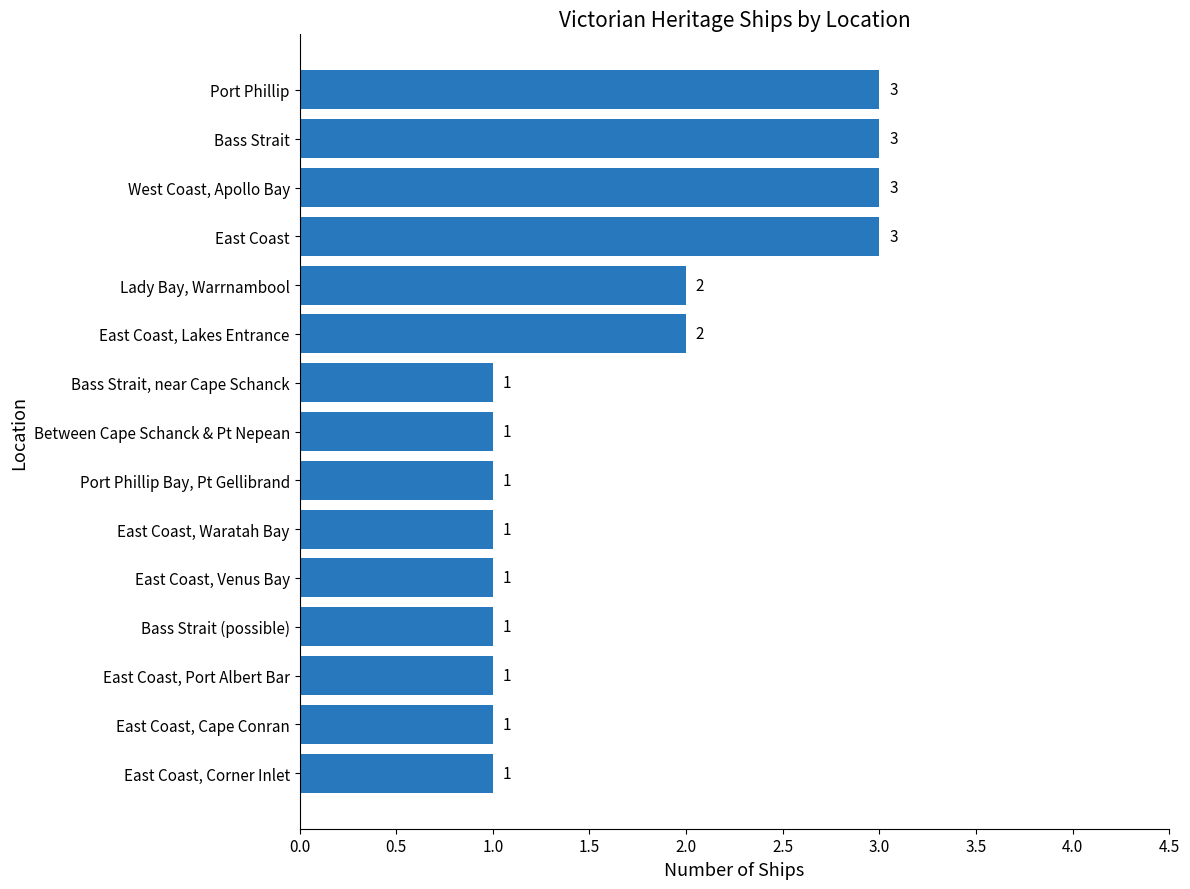

What is the value of the 8th bar from the top?

1